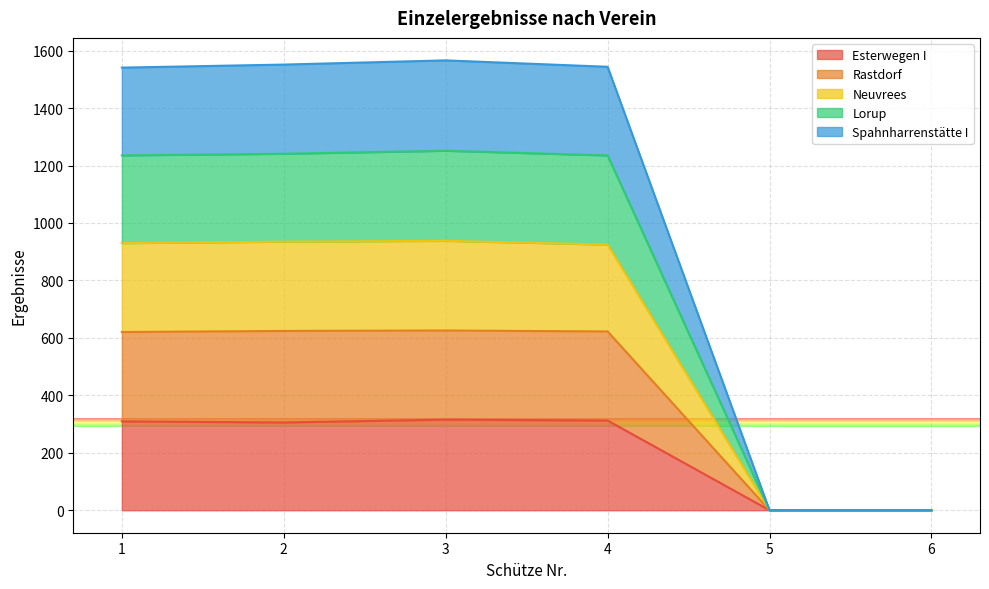

What is the highest value of the Esterwegen I series?

315.5